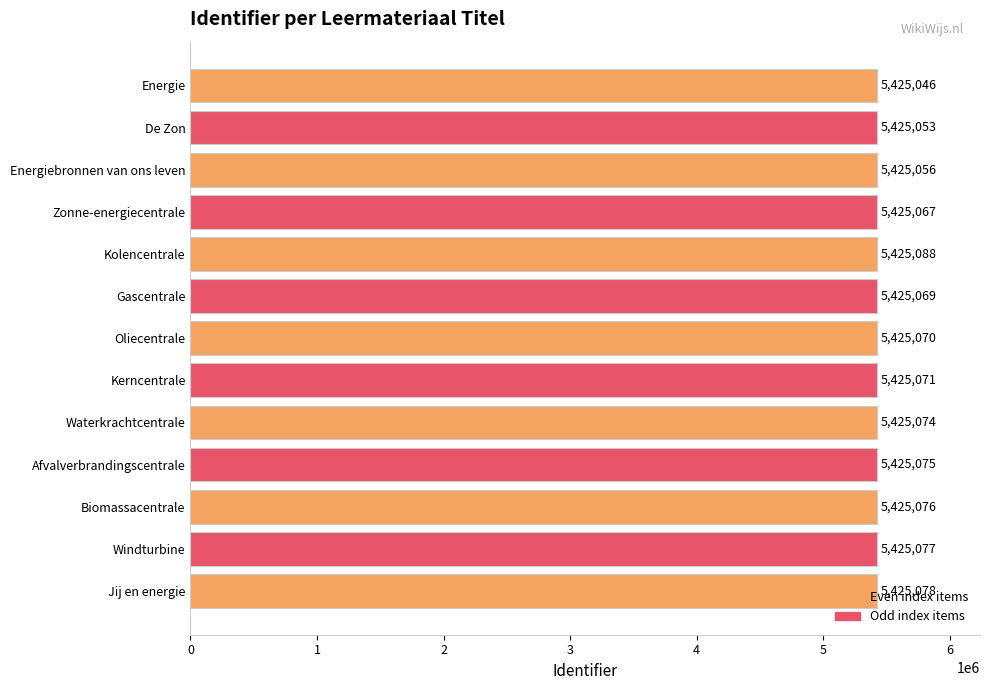

Are the bars horizontal?

Yes